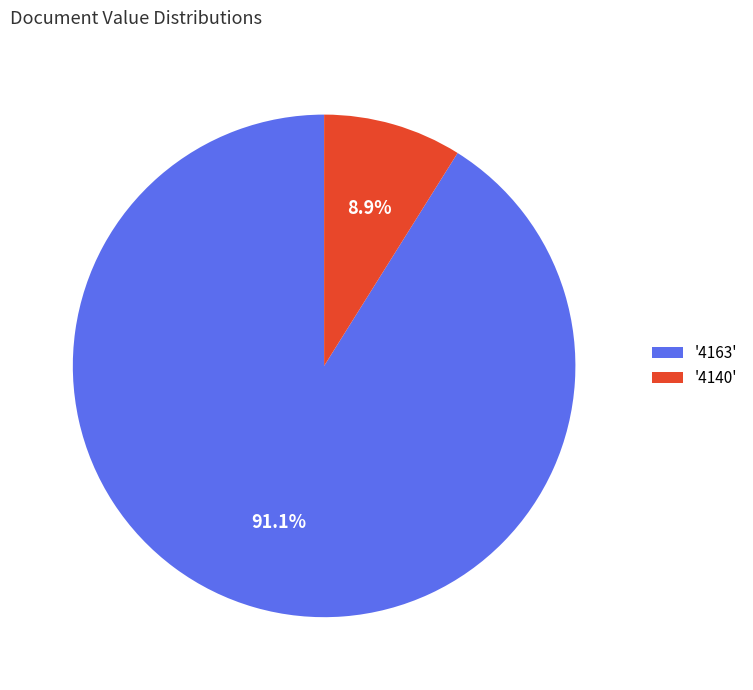

What is the ratio of the value at '4163' to the value at '4140'?

10.2